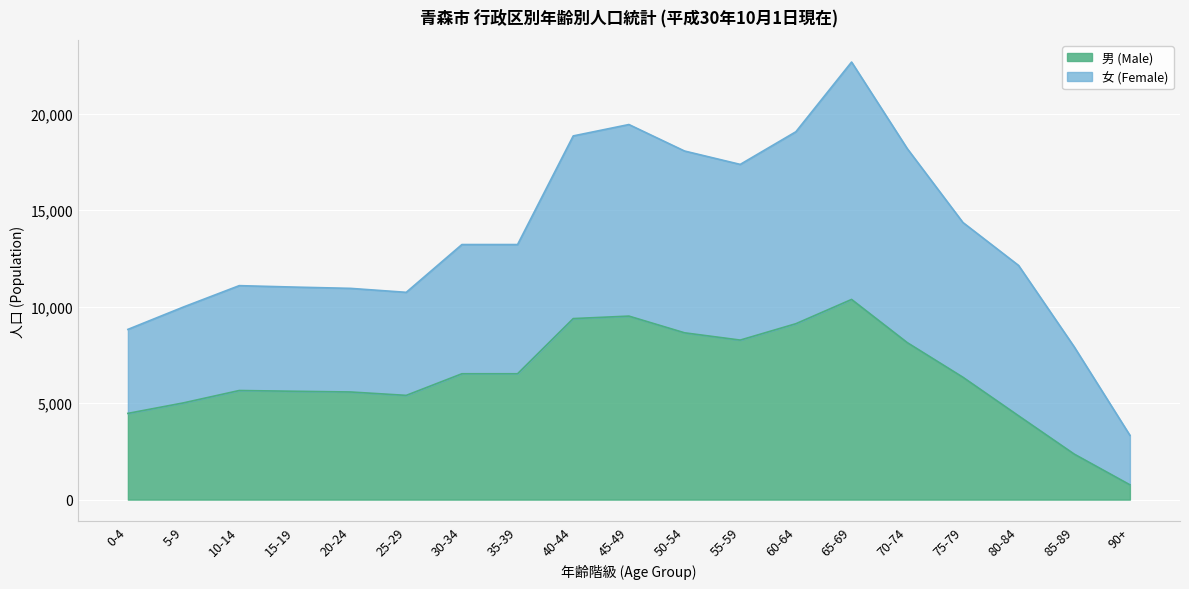

What position from the left is 35-39?

8